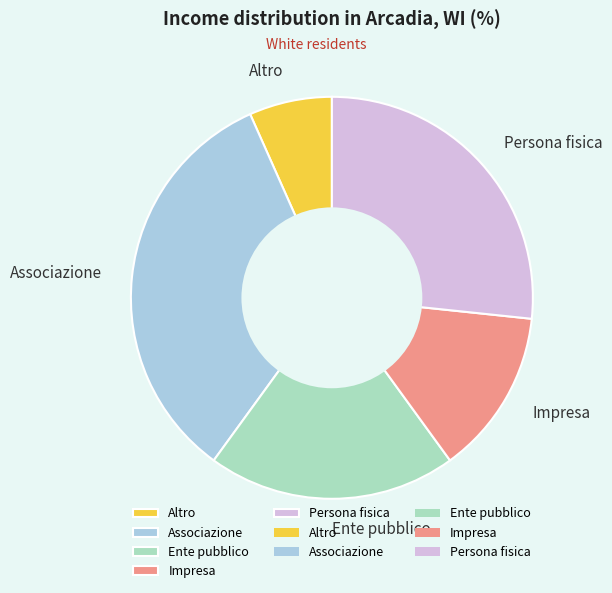

Approximately how many times larger is the value at Altro compared to Ente pubblico?

0.3